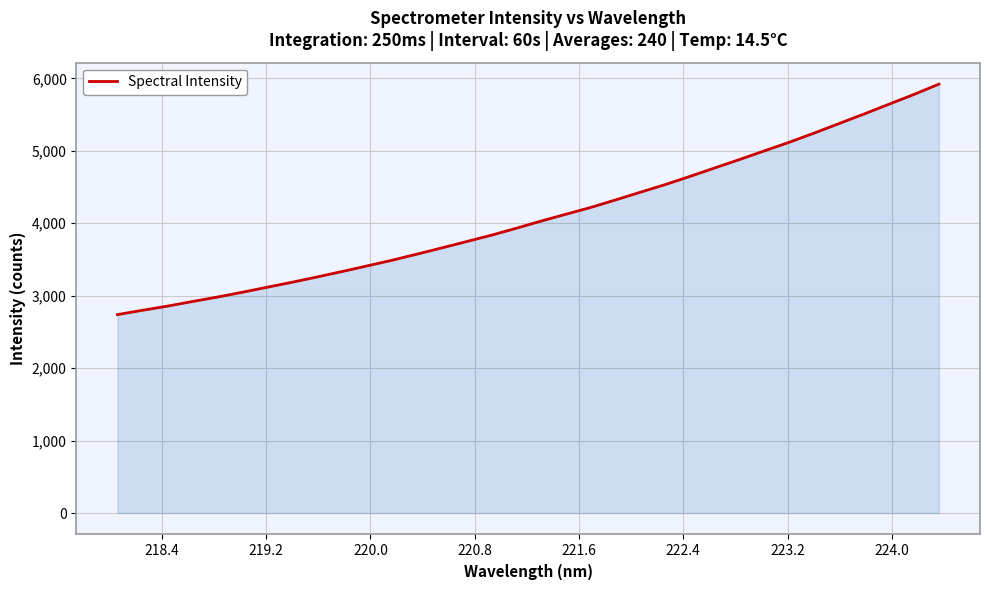

What is the difference between the maximum and minimum values?

3181.8